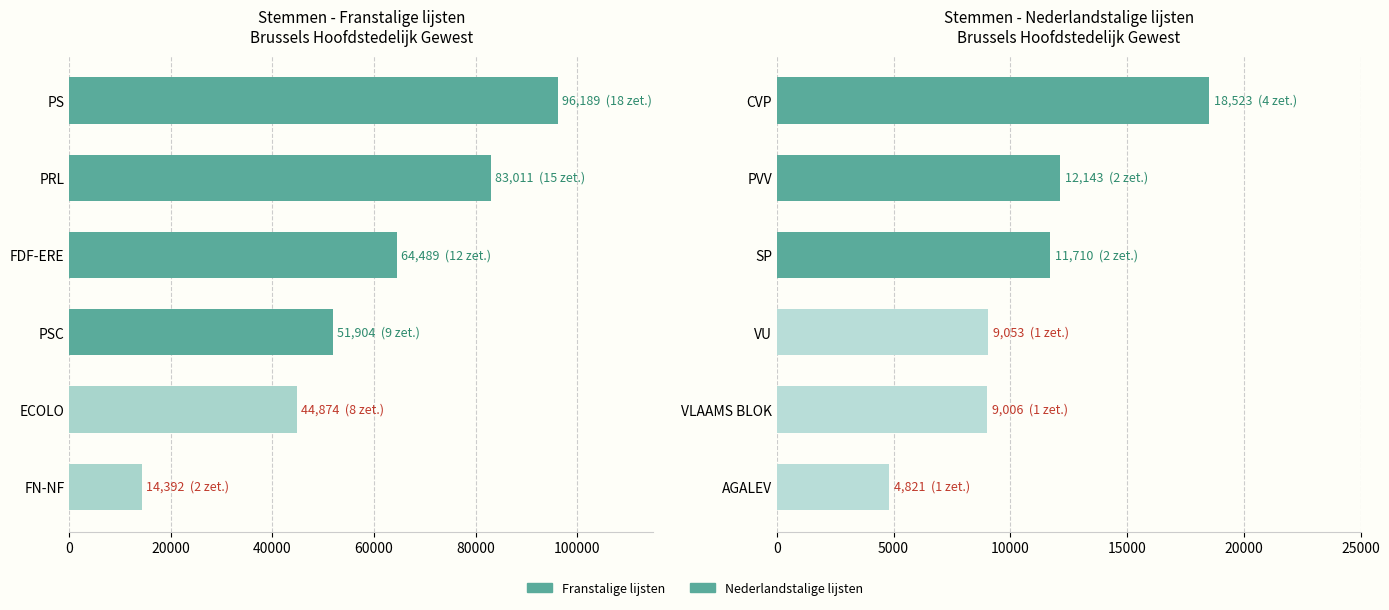

Which series changed the most between 0 and 40000?

Franstalige lijsten